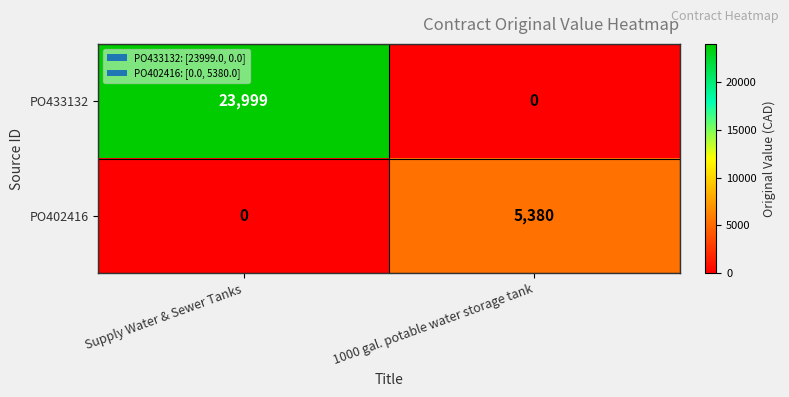

What is the greatest value displayed?

23999